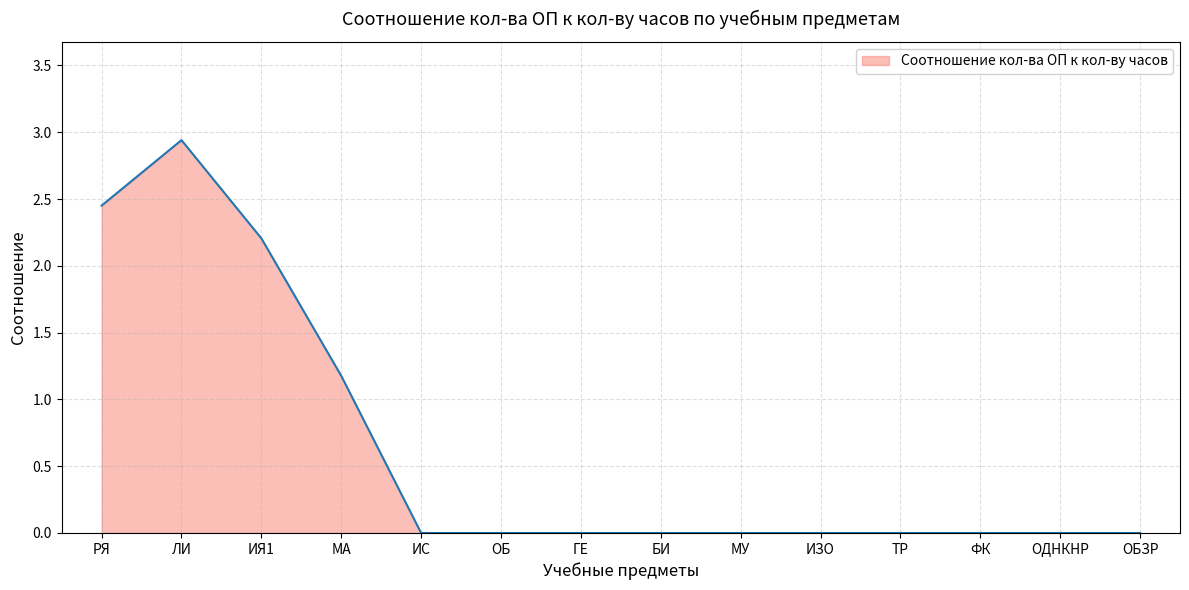

What position from the right is РЯ?

14